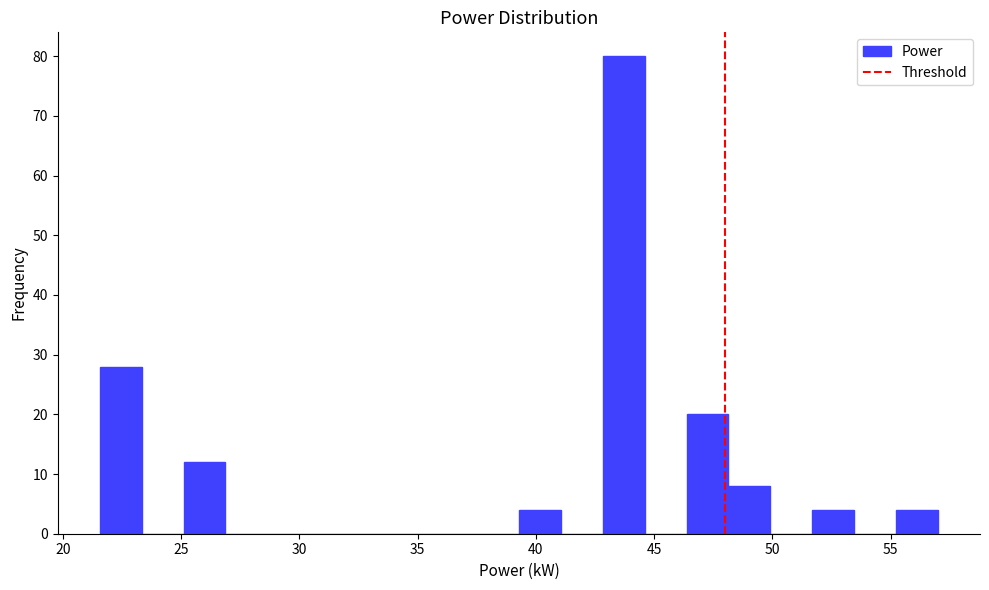

Read against the x-axis, roughly where is the centre of the tallest bar?

43.5